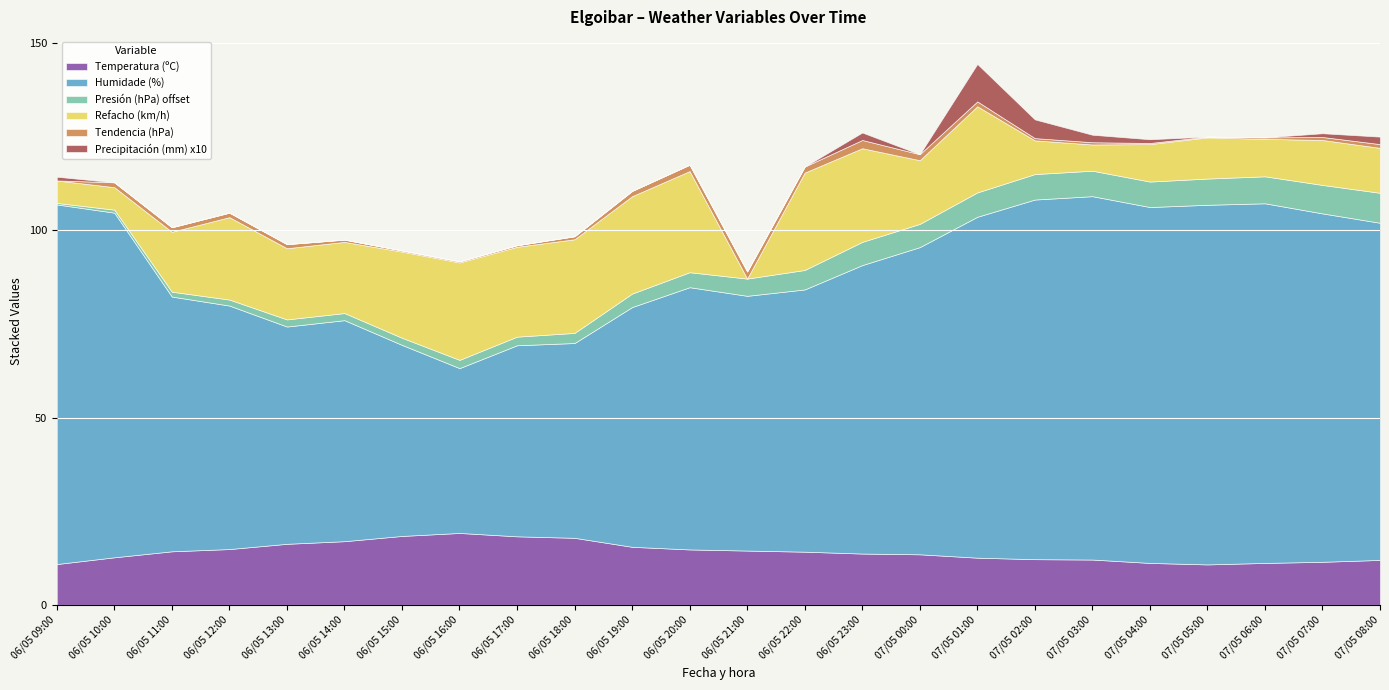

What is the difference between the maximum and second lowest values in the Precipitación (mm) x10 series?

10.0